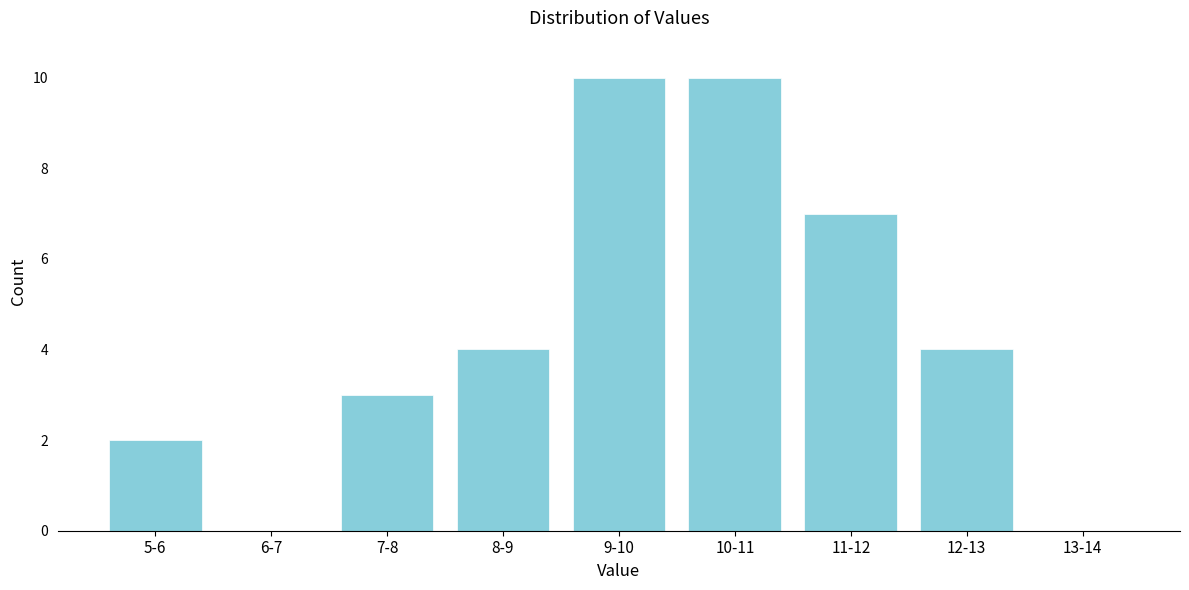

Reading left to right, transcribe all the data shown in this chart.

5-6=2	6-7=0	7-8=3	8-9=4	9-10=10	10-11=10	11-12=7	12-13=4	13-14=0